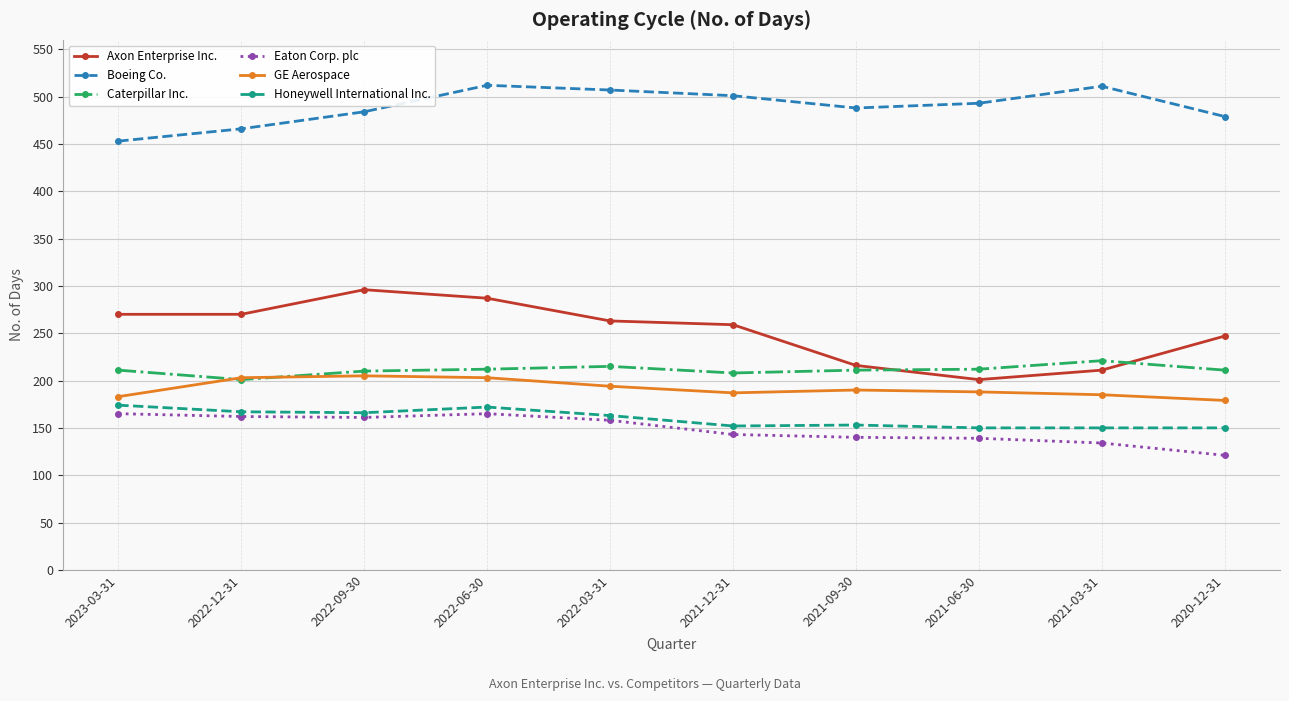

True or false: Axon Enterprise Inc. and GE Aerospace cross at least once.

False